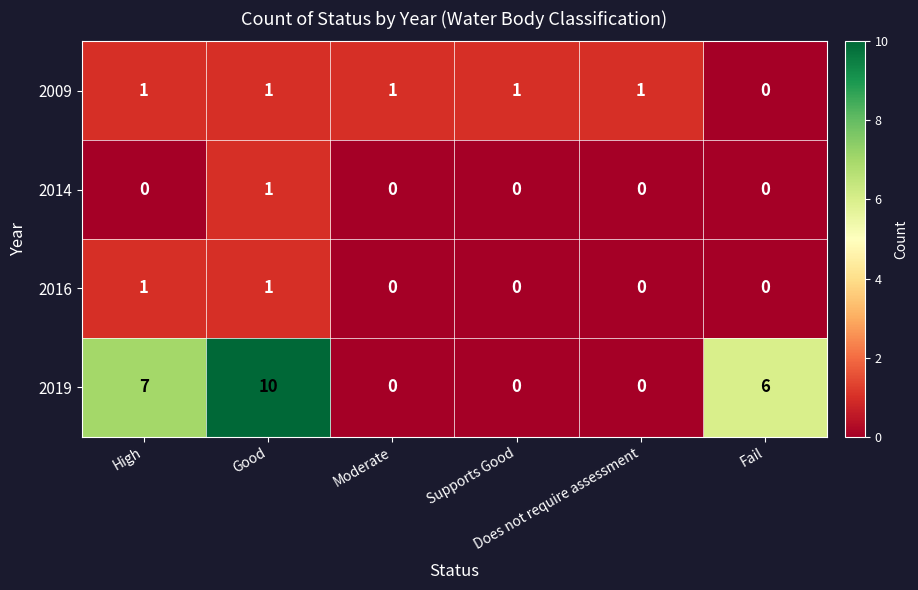

What is the spread (max minus min) of values at Good?

9